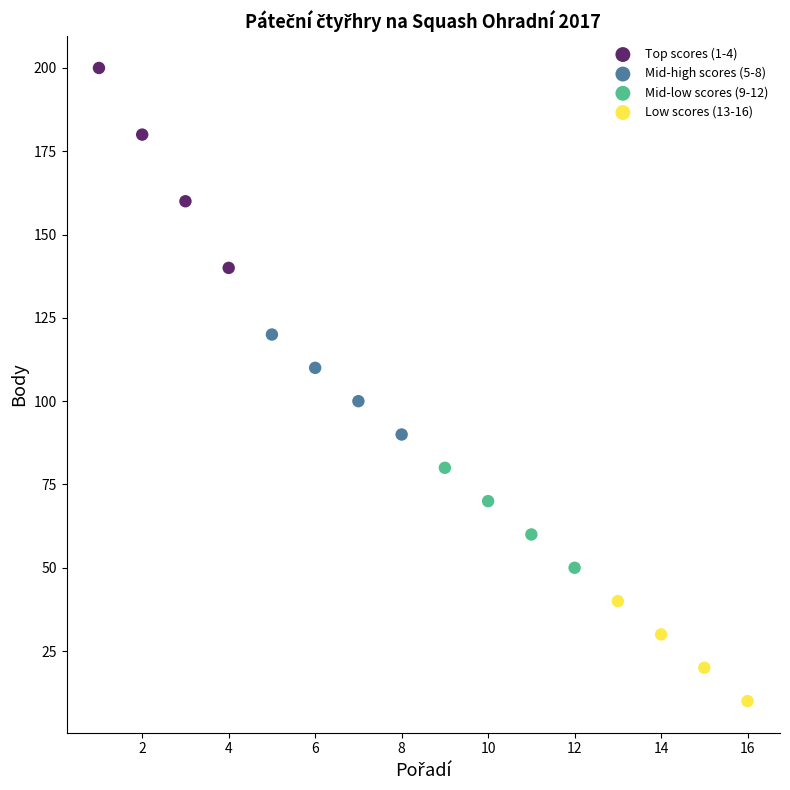

Which series contains the highest Y value?

Top scores (1-4)